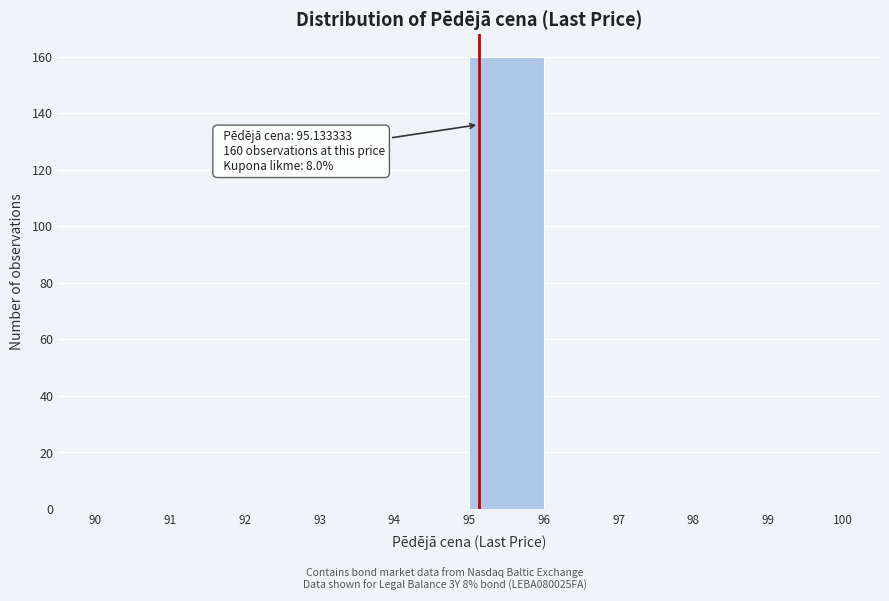

Which range on the x-axis has the tallest bar?

95 to 96